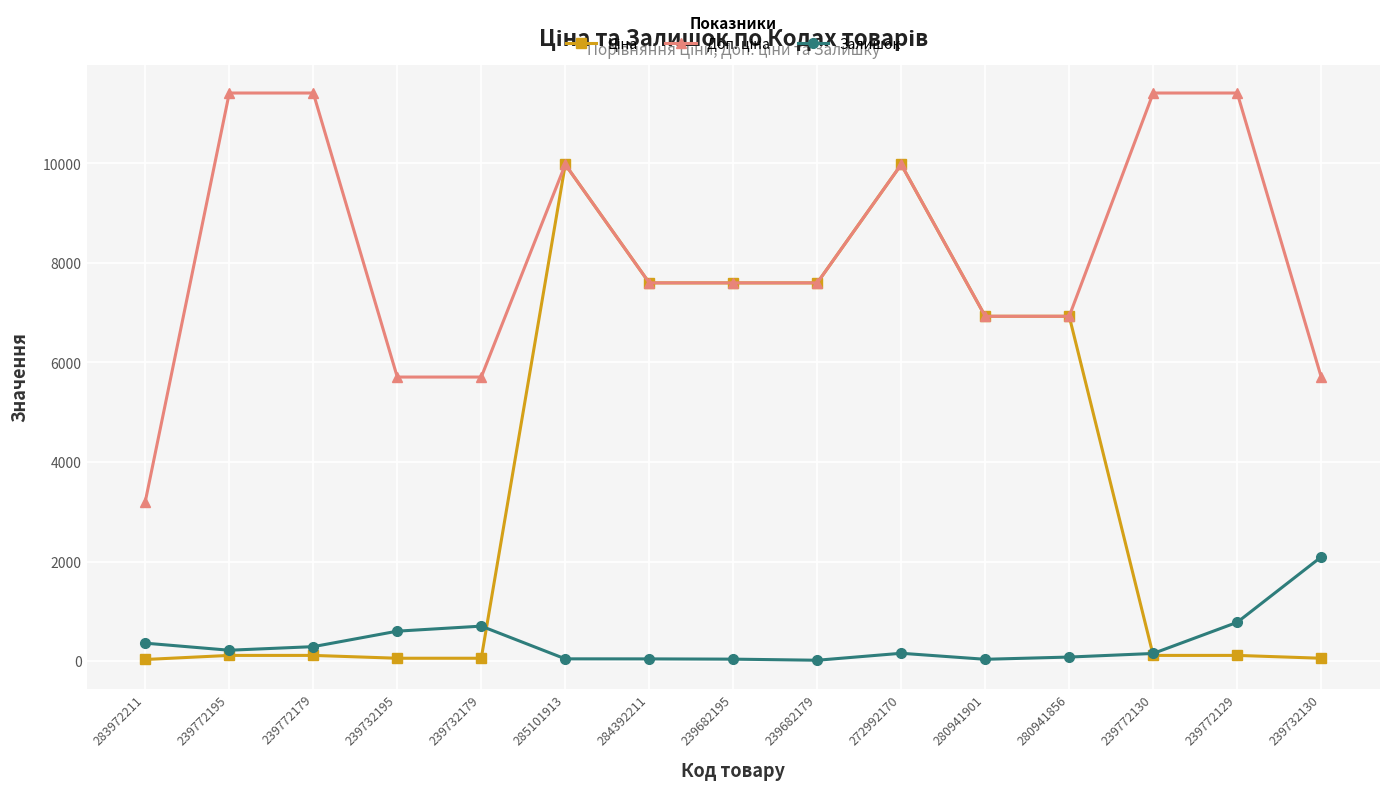

At how many categories does at least one series exceed 10372?

4